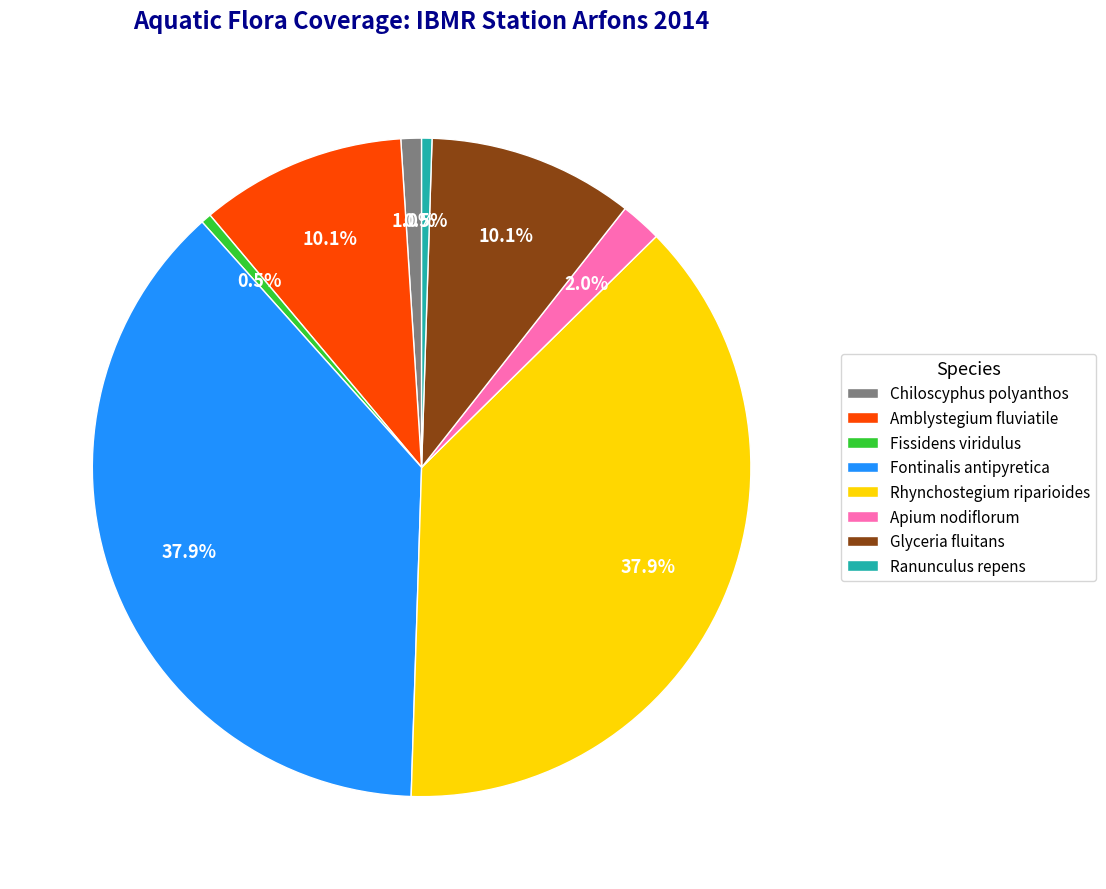

How many segments does this pie chart have?

8